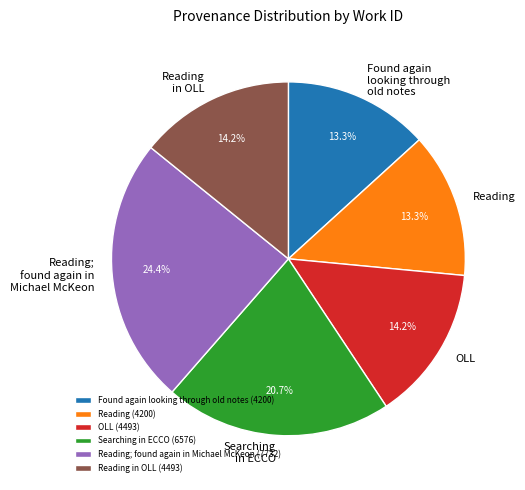

What is the largest slice in the pie chart?

Reading; found again in Michael McKeon